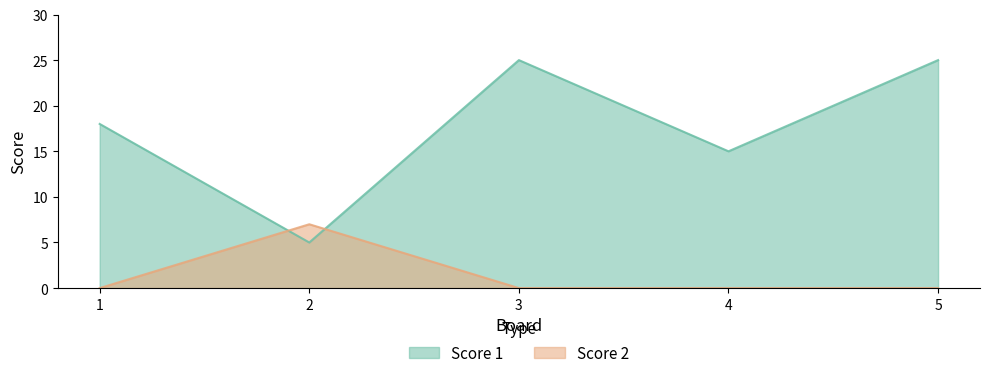

How many values in Score 2 are above zero?

1